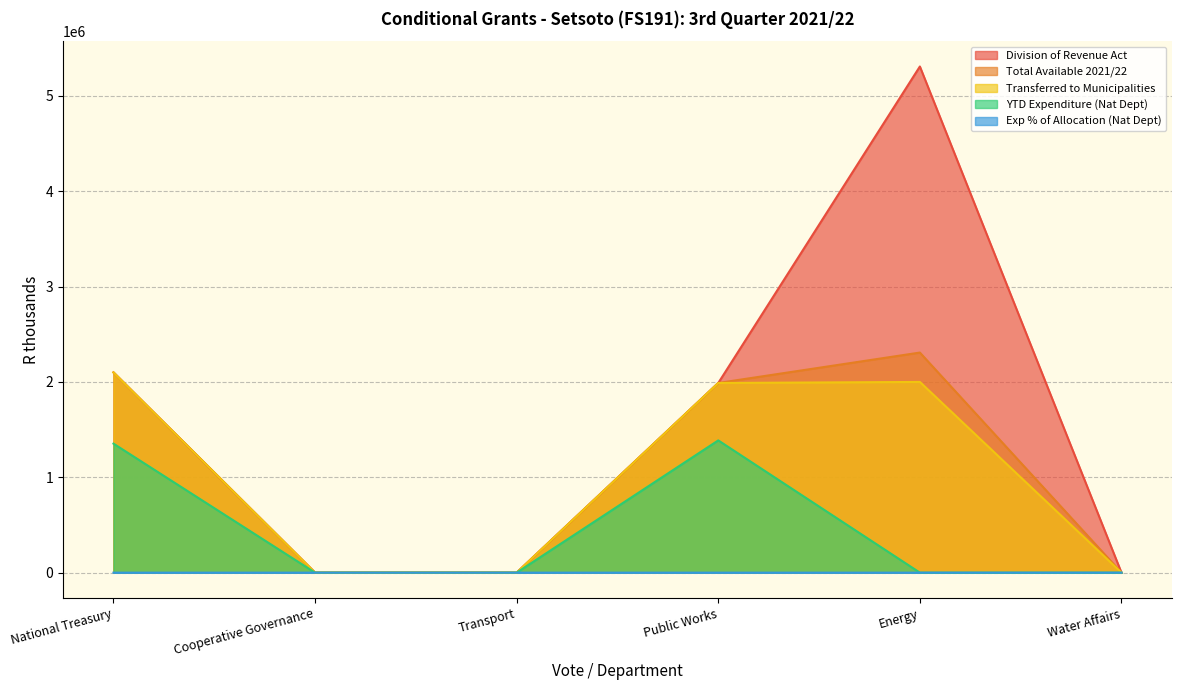

List the labels in order of Exp % of Allocation (Nat Dept) value, smallest first.

Cooperative Governance, Transport, Energy, Water Affairs, National Treasury, Public Works